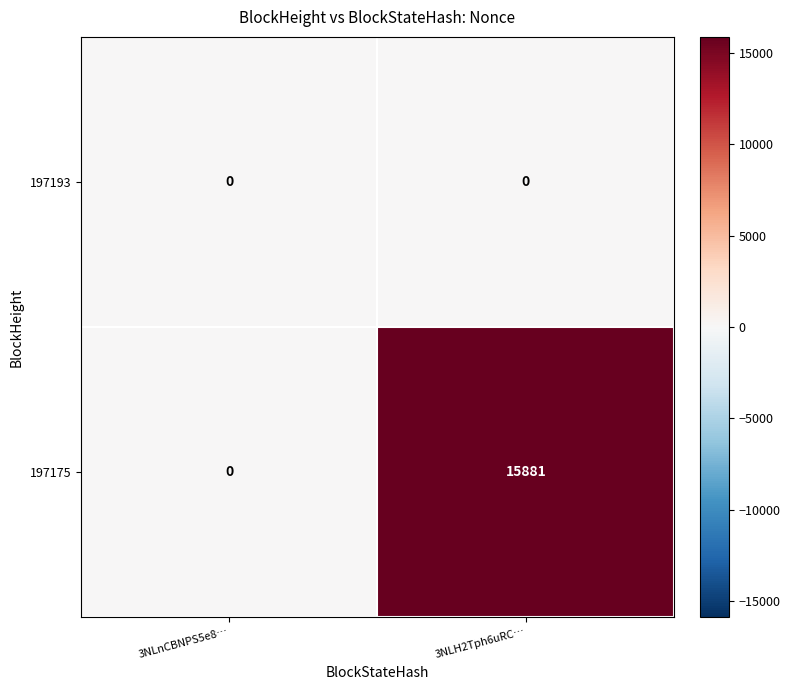

True or false: 197175 has a value of 0 at 3NLnCBNPS5e8….

True